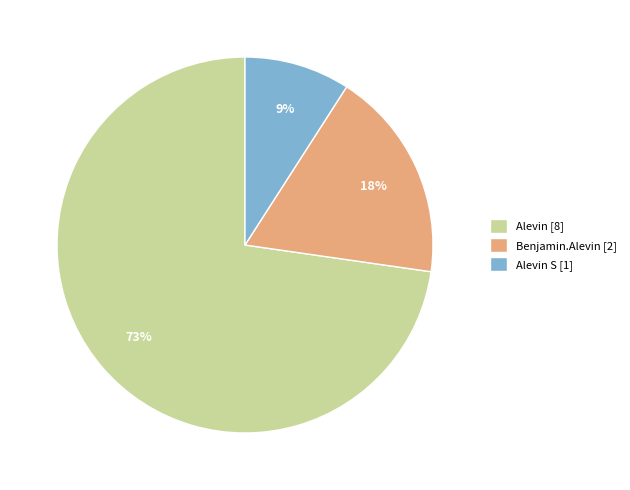

Approximately how many times larger is the value at Benjamin.Alevin [2] compared to Alevin S [1]?

2.0